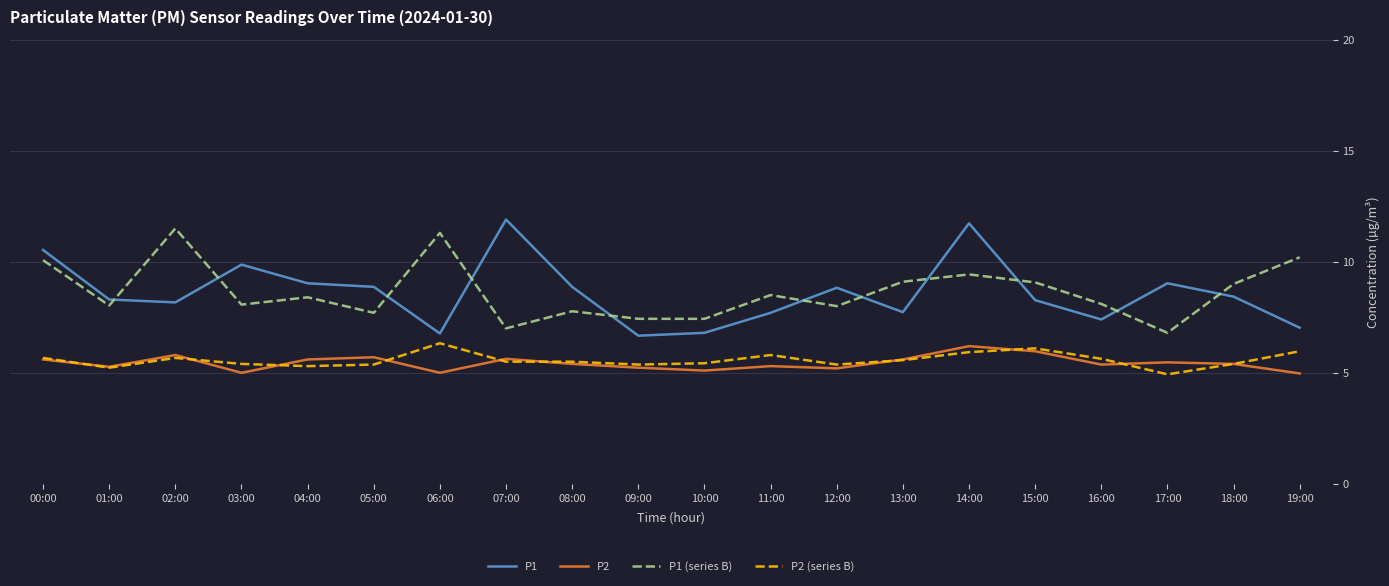

Count the number of data series in this chart.

4